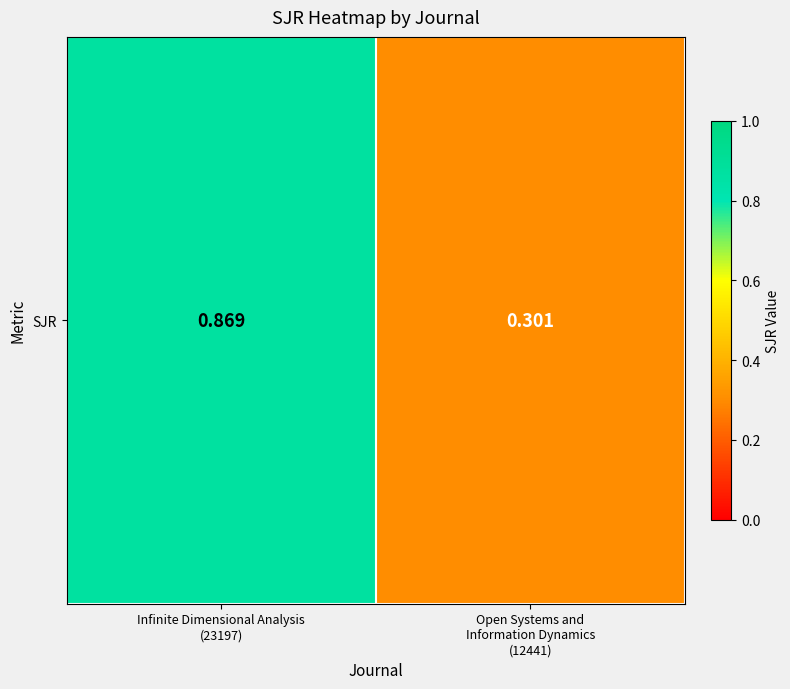

How many categories are shown in the chart?

2